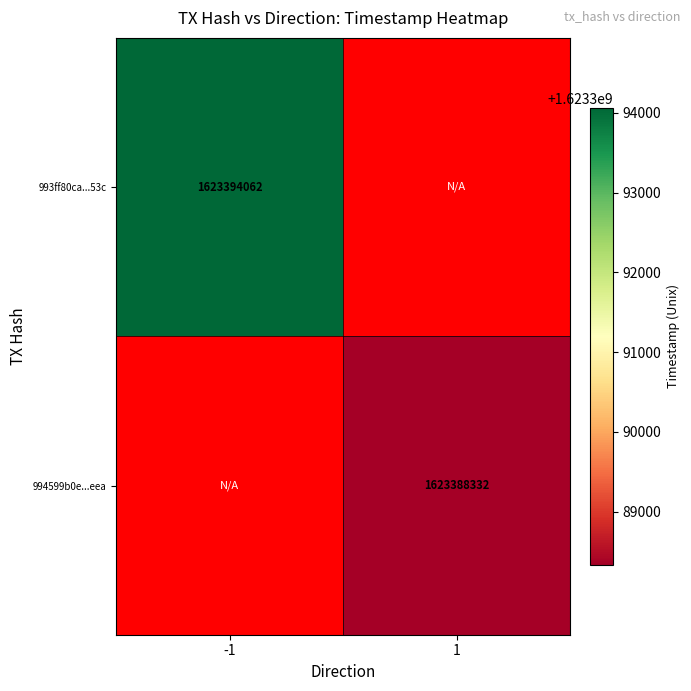

Is the value of 994599b0e...eea at 1 greater than the value of 993ff80ca...53c at -1?

No